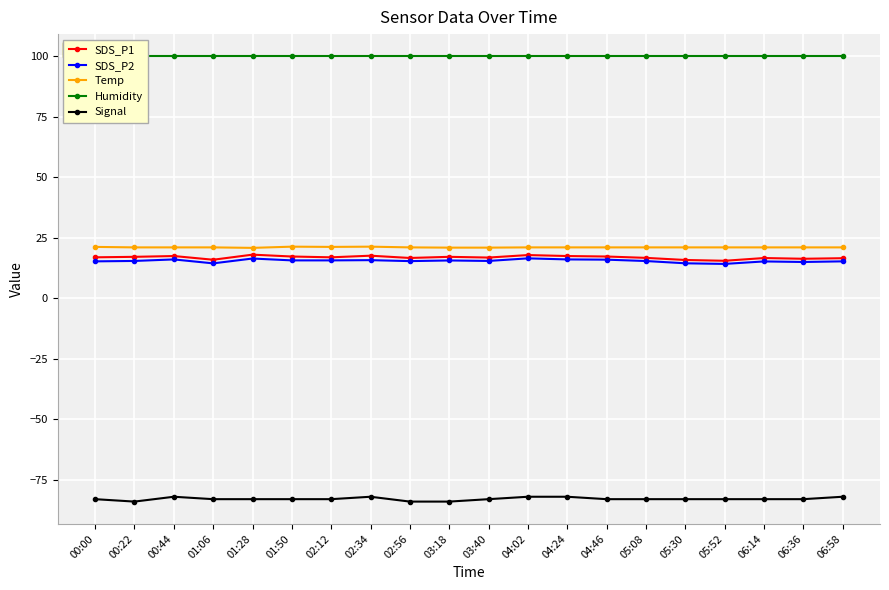

Rank the series by their maximum value, from lowest to highest.

Signal, SDS_P2, SDS_P1, Temp, Humidity